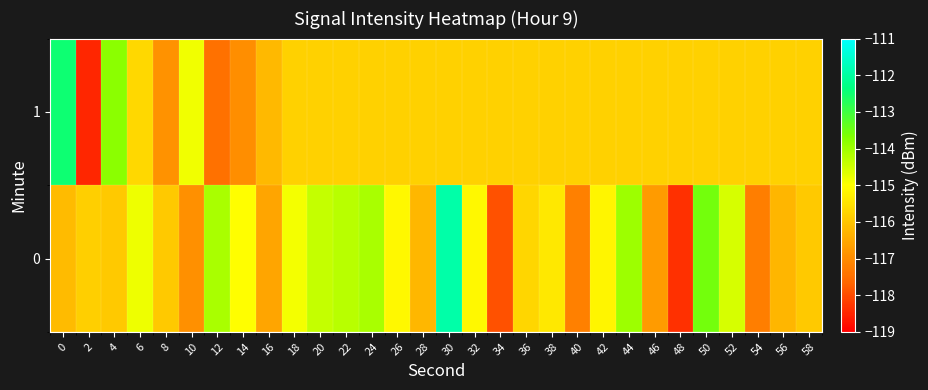

Which series changed the most between 2 and 38?

1